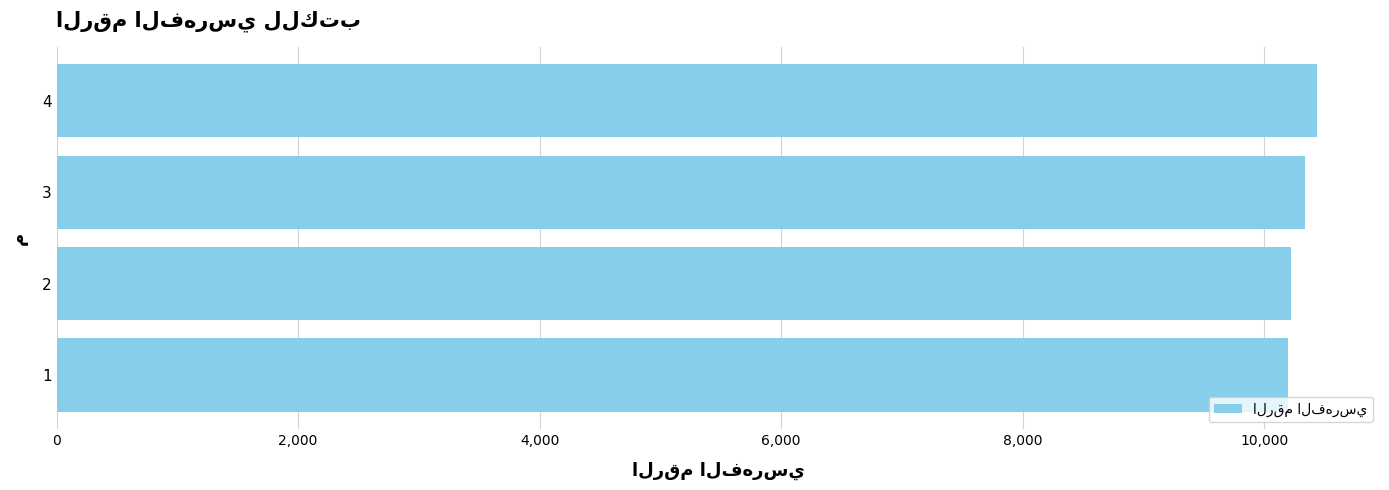

Approximately how many times larger is the value at 2 compared to 1?

1.0